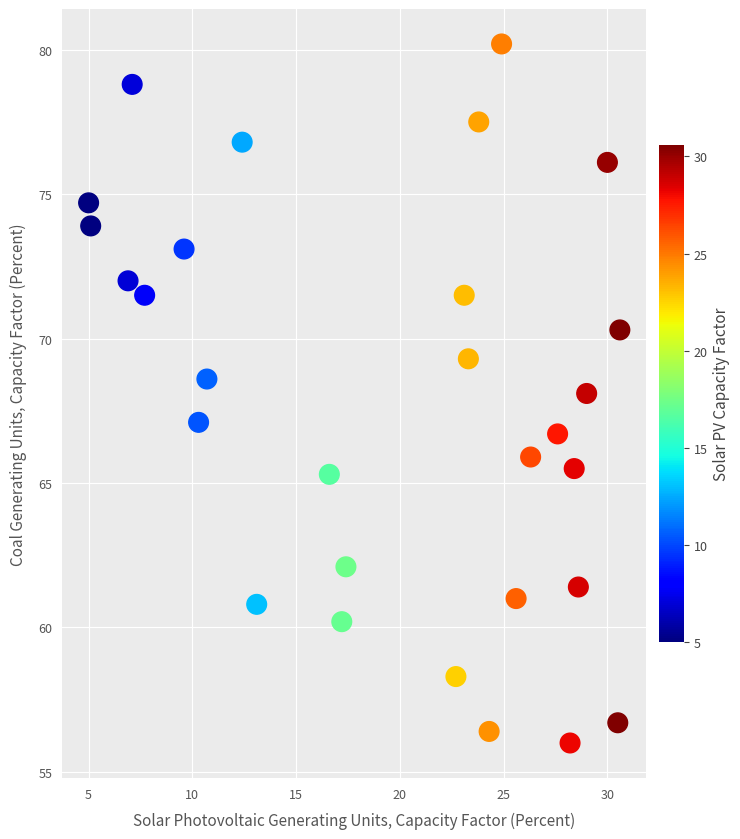

What is the range of Y values (max minus min)?

24.2